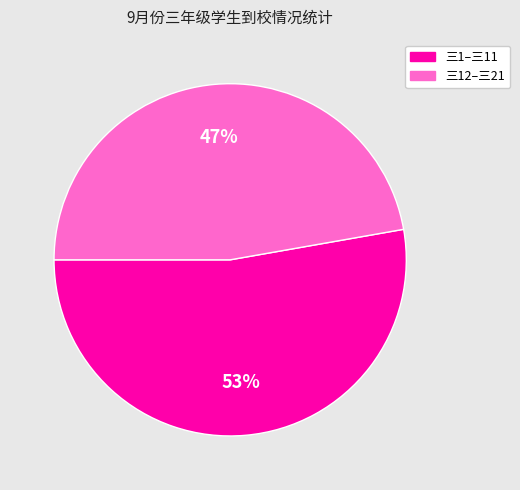

Is there any slice that represents more than half of the pie?

Yes